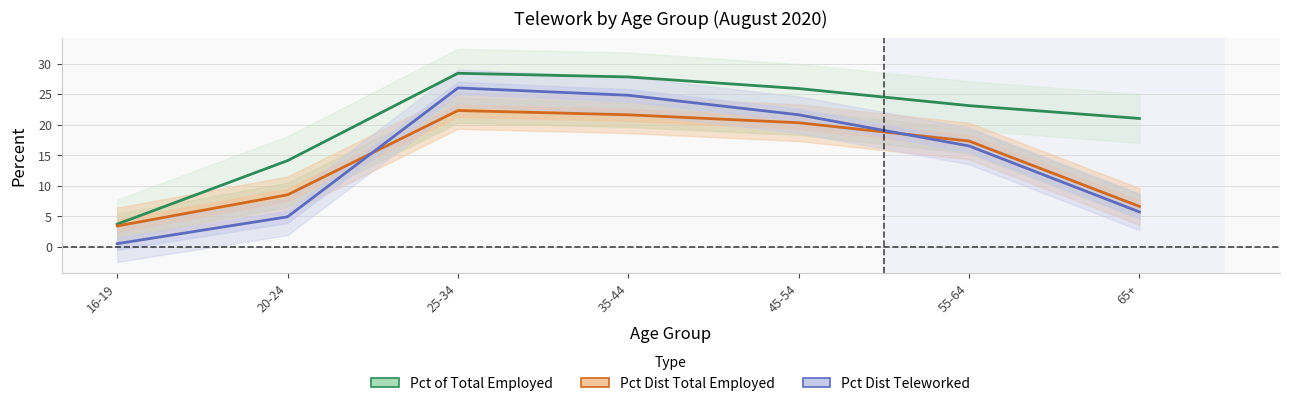

What is the maximum value shown in the chart?

28.4